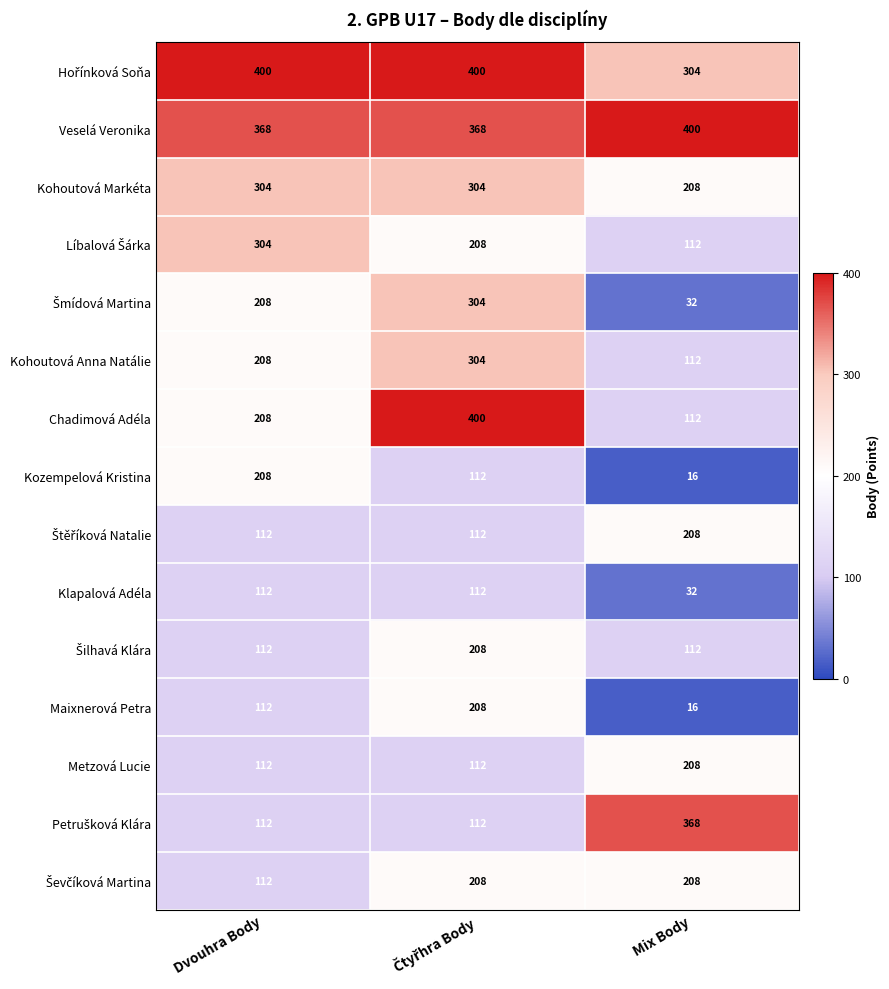

Where is Kohoutová Anna Natálie nearest to the value 208?

Dvouhra Body